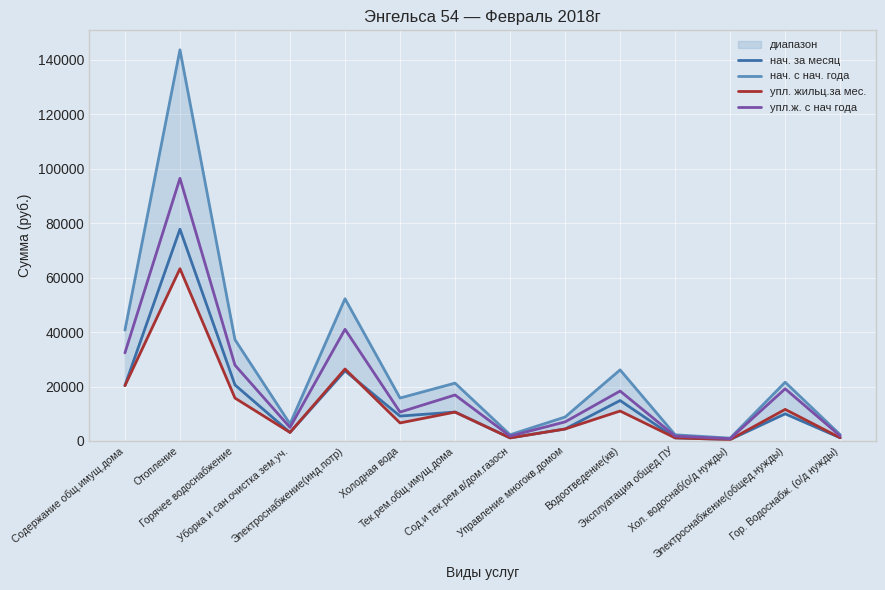

Reading left to right, transcribe all the data shown in this chart.

нач. за месяц: 20357.9	77808.1	20585.1	3130.7	25758.0	9133.4	10623.8	1136.8	4396.6	14854.1	1129.2	514.6	9964.4	1147.3
нач. с нач. года: 40715.8	143740.3	37216.1	6261.4	52250.4	15773.2	21247.6	2273.6	8793.3	26115.7	2258.3	1029.2	21584.0	2294.7
упл. жильц.за мес.: 20319.1	63297.5	15757.0	3124.6	26449.6	6617.4	10604.4	1110.7	4388.2	10995.4	1127.0	514.0	11597.5	1176.8
упл.ж. с нач года: 32369.6	96509.2	27849.6	4977.8	41035.4	10599.3	16892.9	1788.7	6990.7	18337.8	1795.4	818.7	19163.0	1855.5